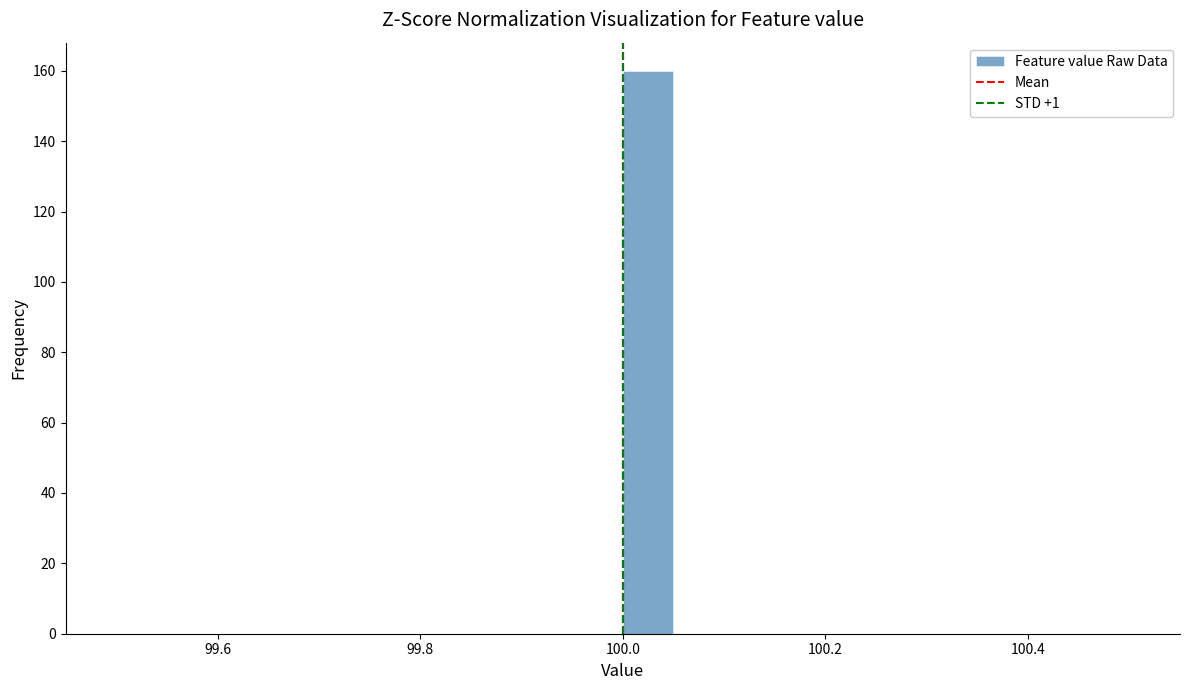

Around what value on the x-axis is the tallest bar? Give the approximate position of its centre, as read against the axis.

100.02